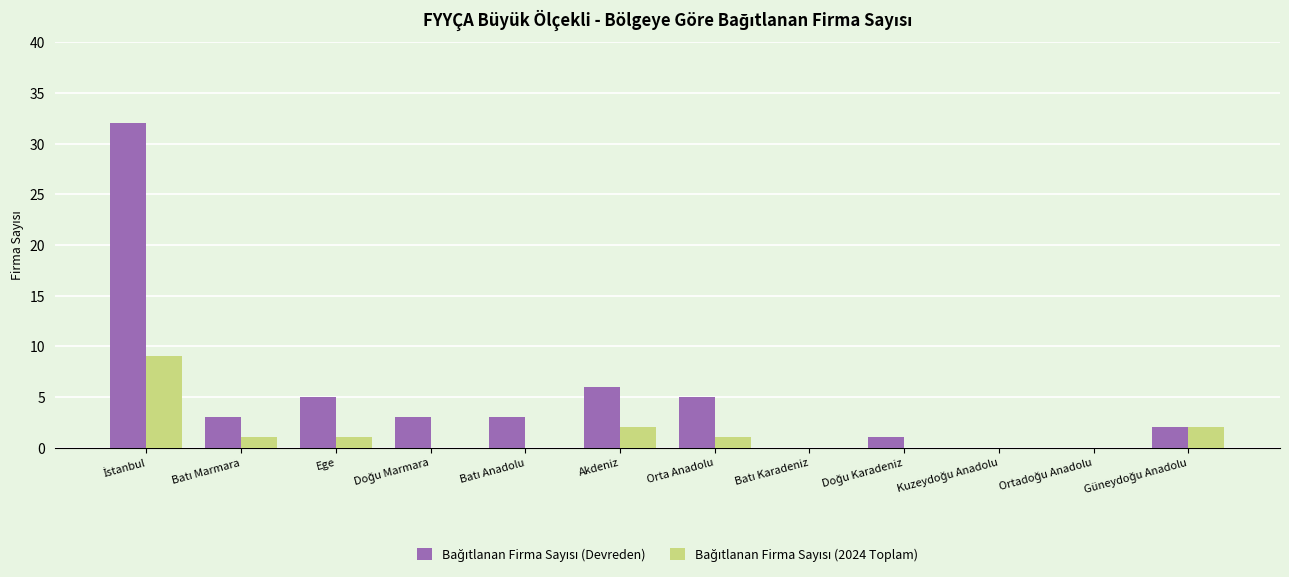

What is the maximum value shown in the chart?

32